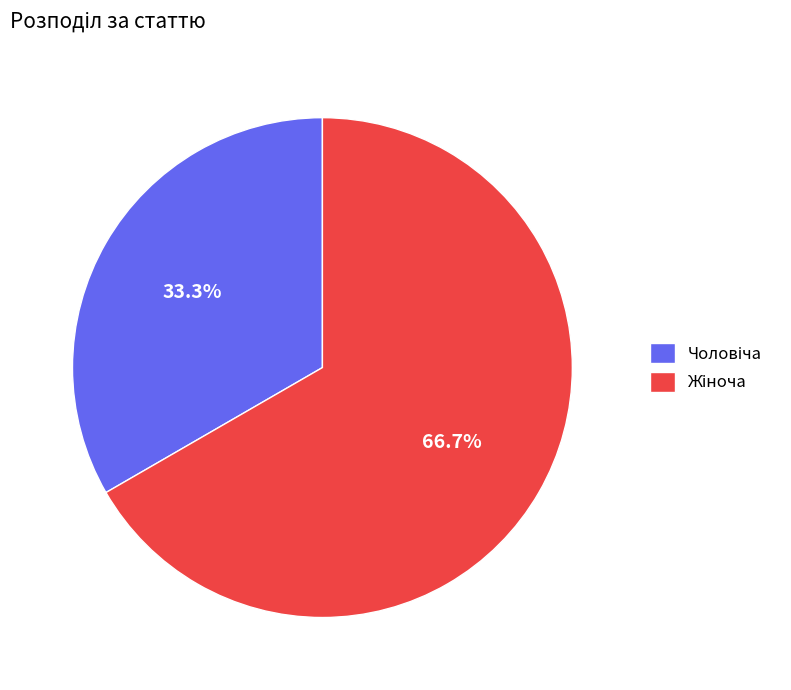

To the nearest percent, what is the difference between the largest and smallest slice percentages?

33%